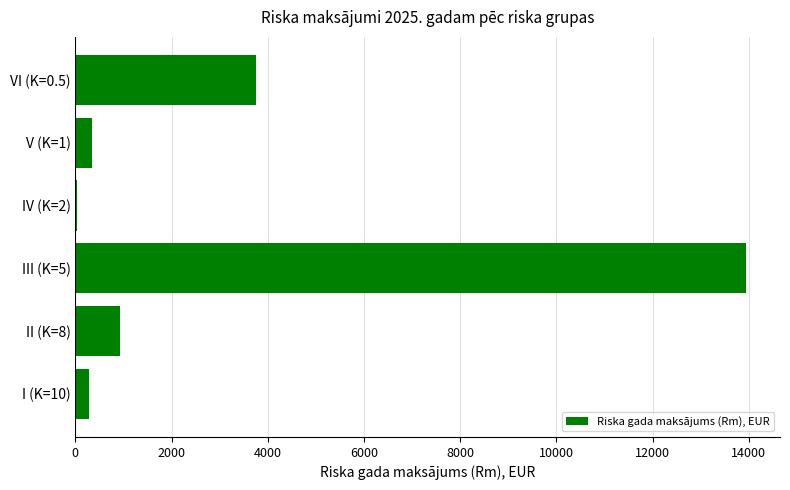

What is the maximum value shown in the chart?

13949.9